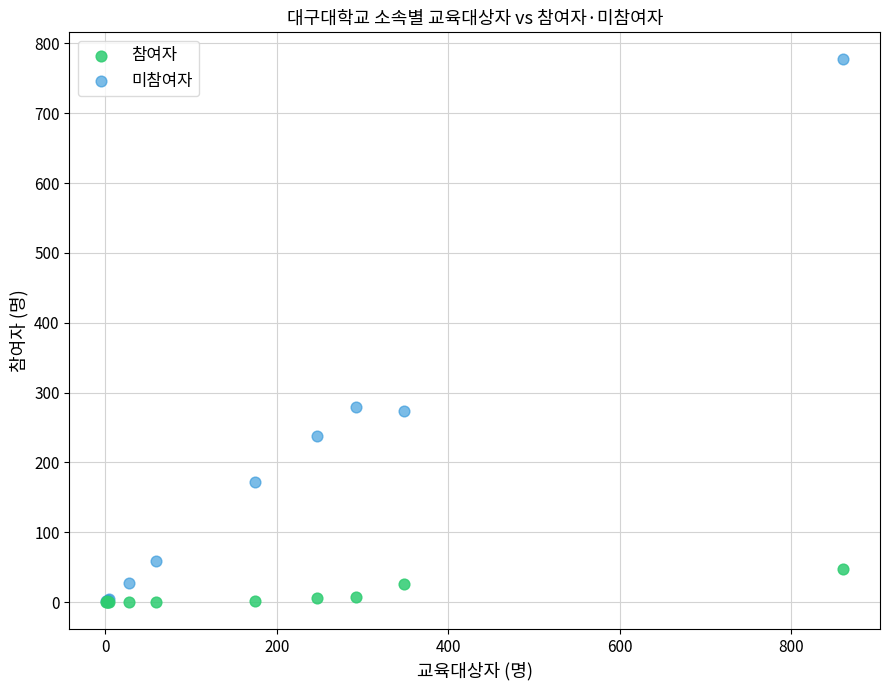

What are all the series names shown in the legend?

참여자, 미참여자